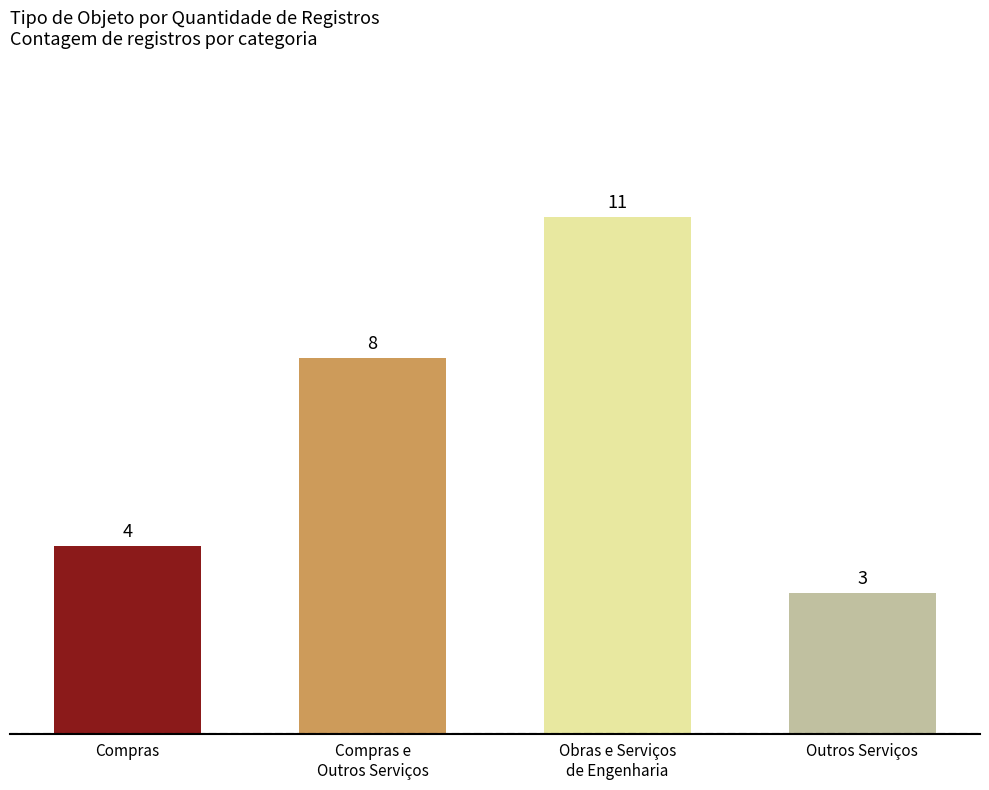

What is the label of the 4th bar from the right?

Compras